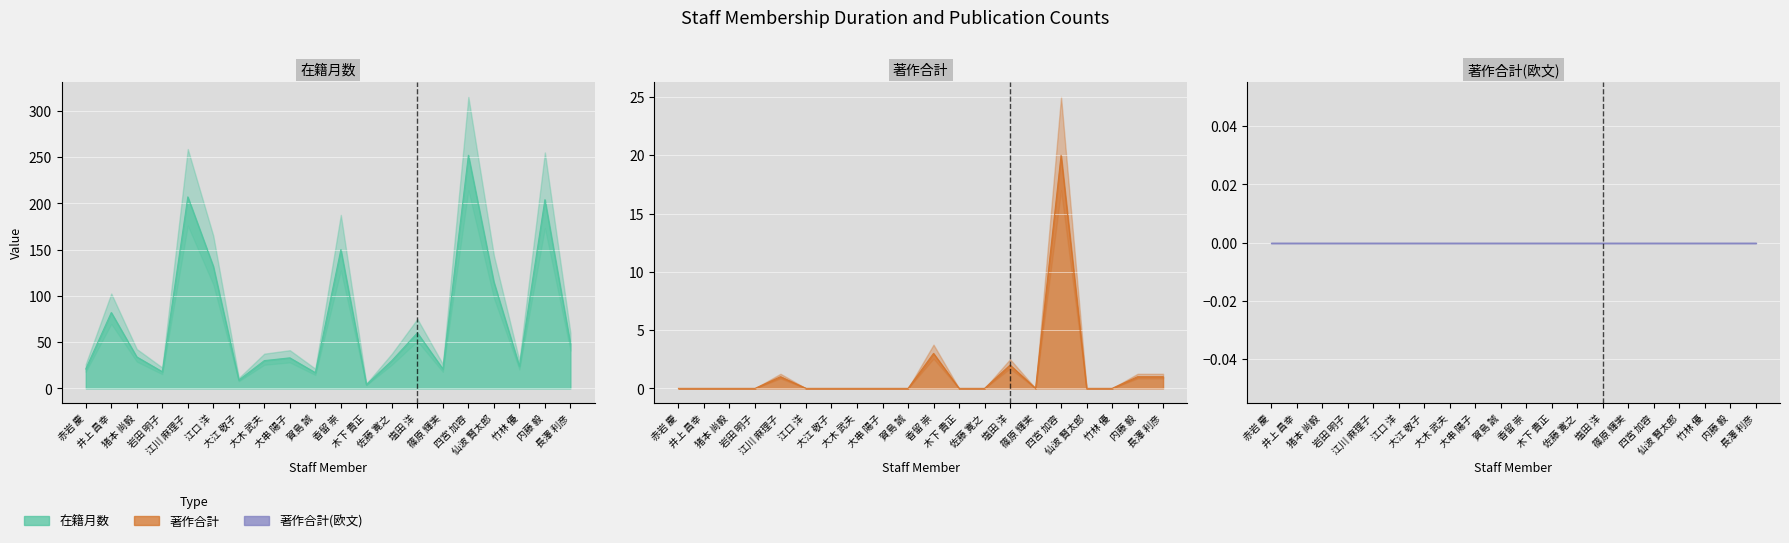

What is the label of the 9th point from the left?

大串 陽子